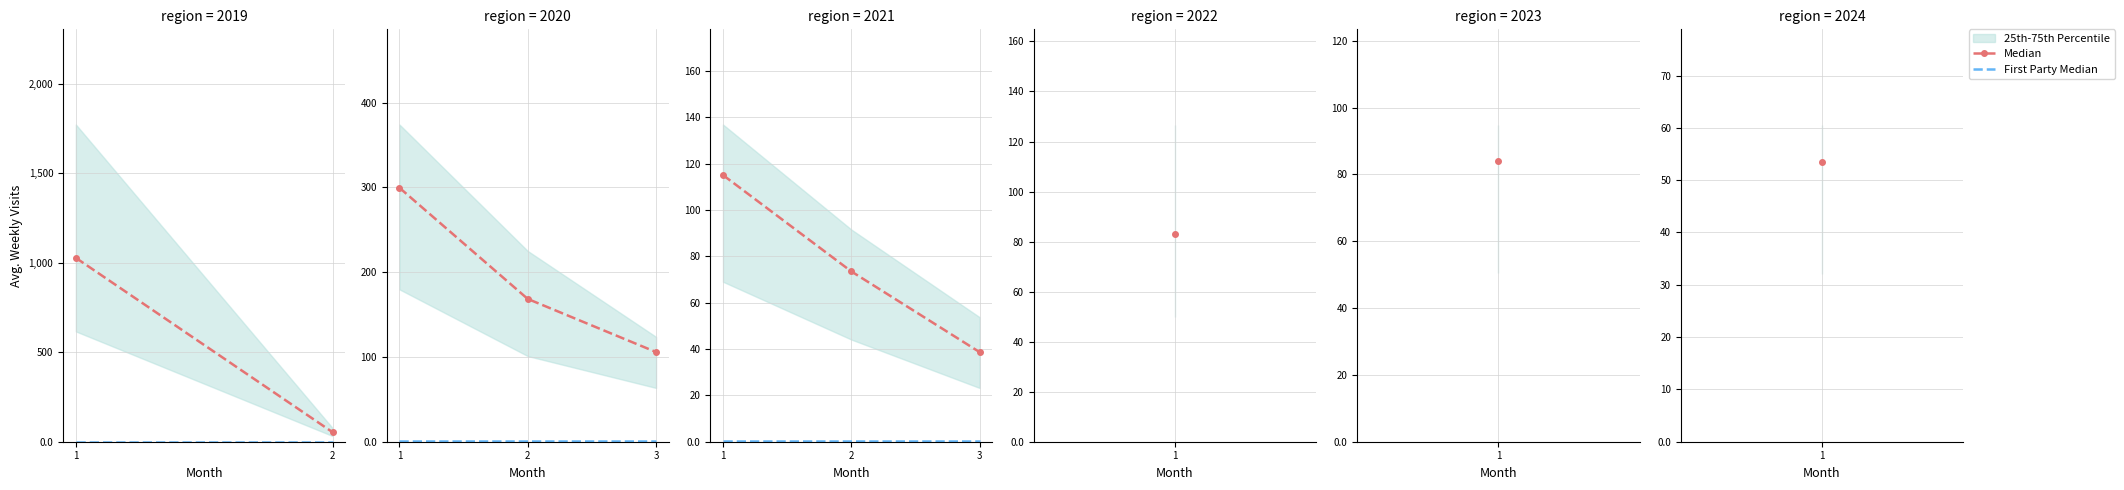

Rank the categories by Median value from highest to lowest.

1, 2, 3